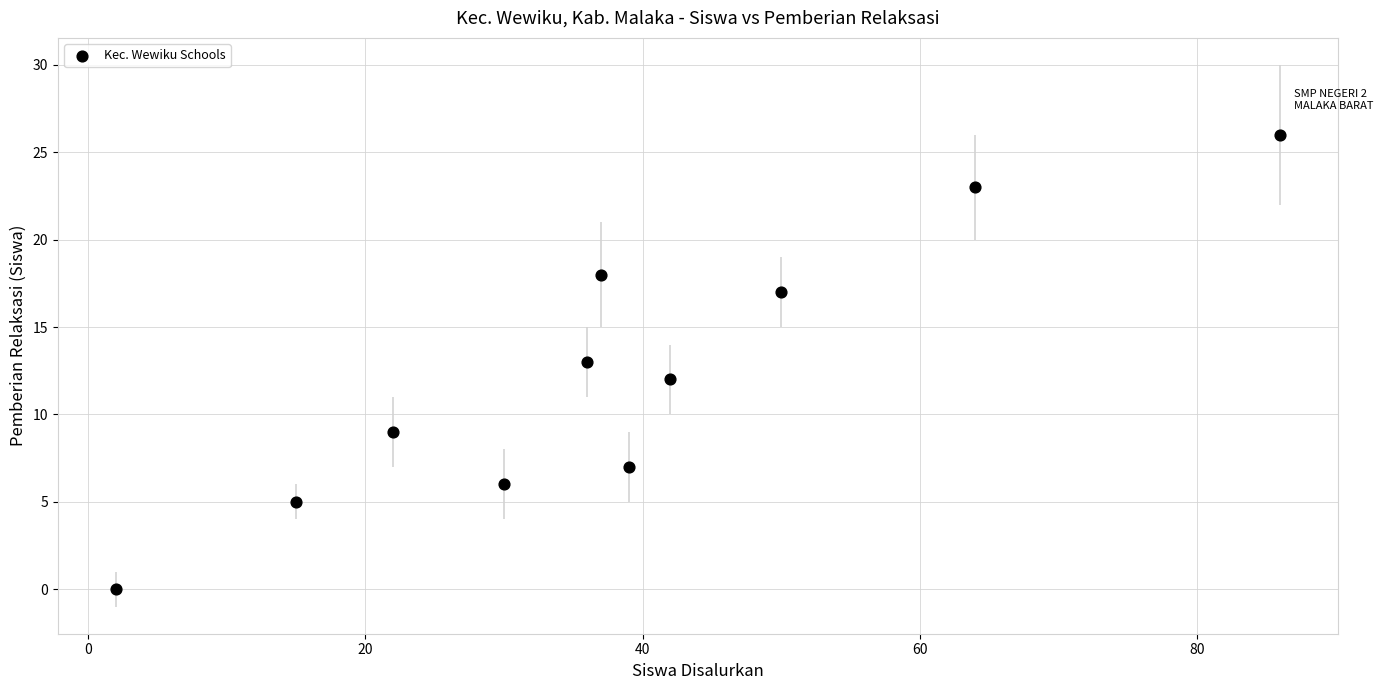

What is the average Y value?

12